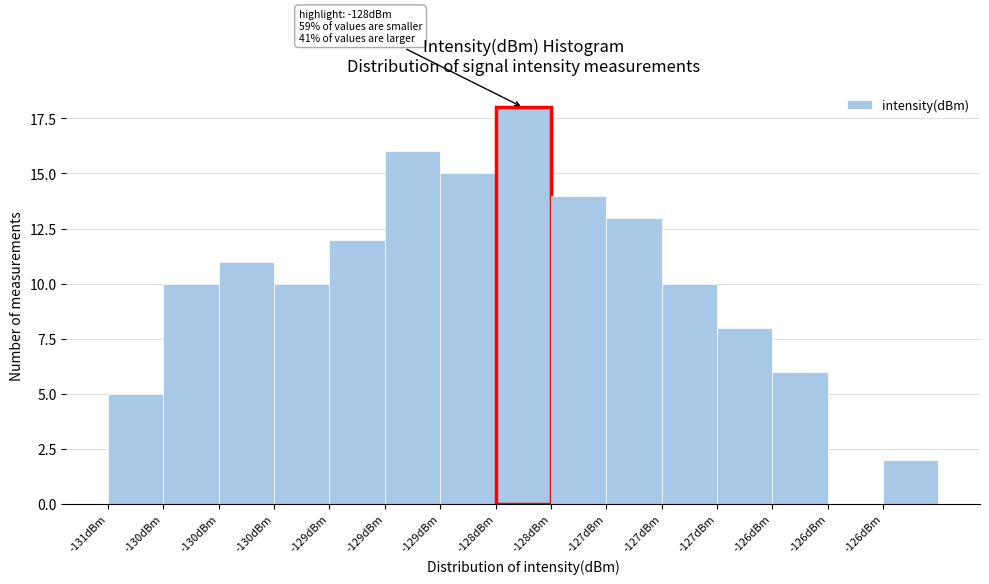

Are the bars horizontal?

No